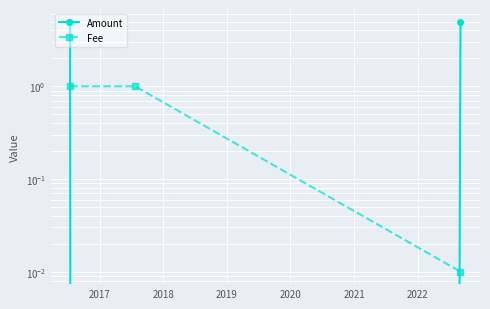

What is the average value of the Fee series?

0.7